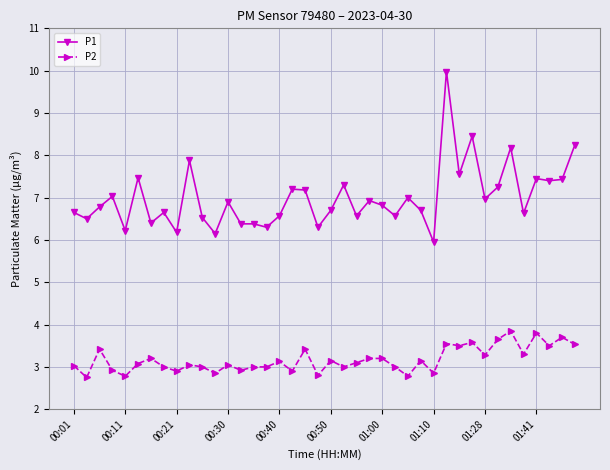

What is the lowest value of the P2 series?

2.8